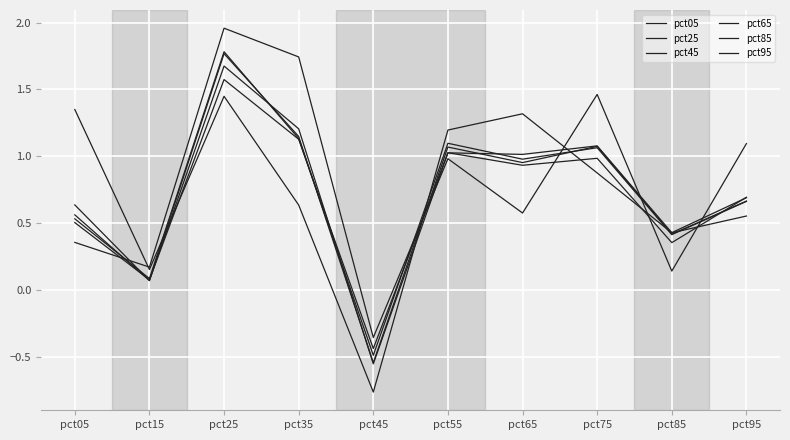

Rank the categories by pct05 value from highest to lowest.

pct25, pct05, pct65, pct55, pct75, pct35, pct95, pct85, pct15, pct45